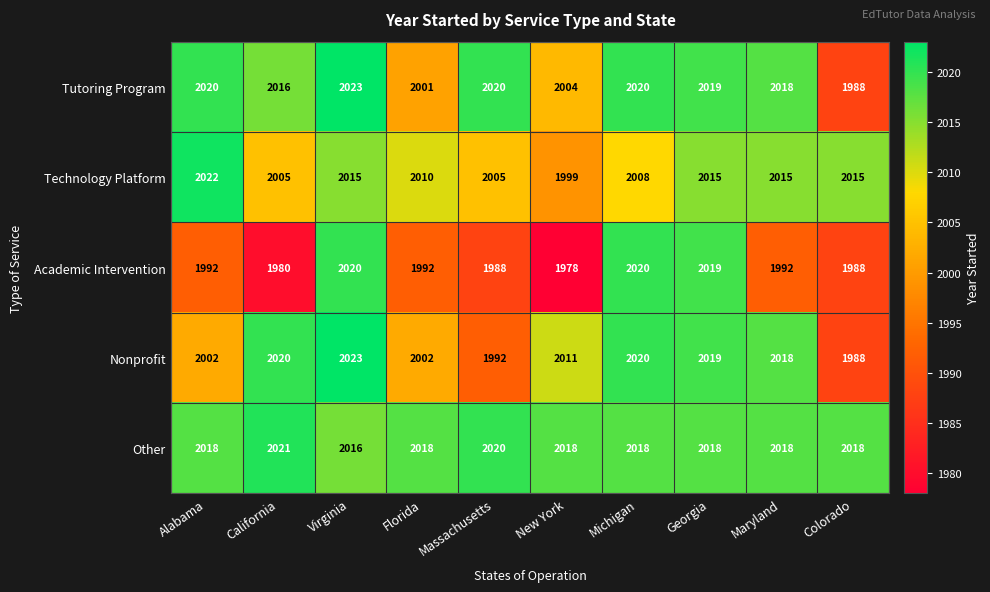

Which series has the largest total across all categories?

Other